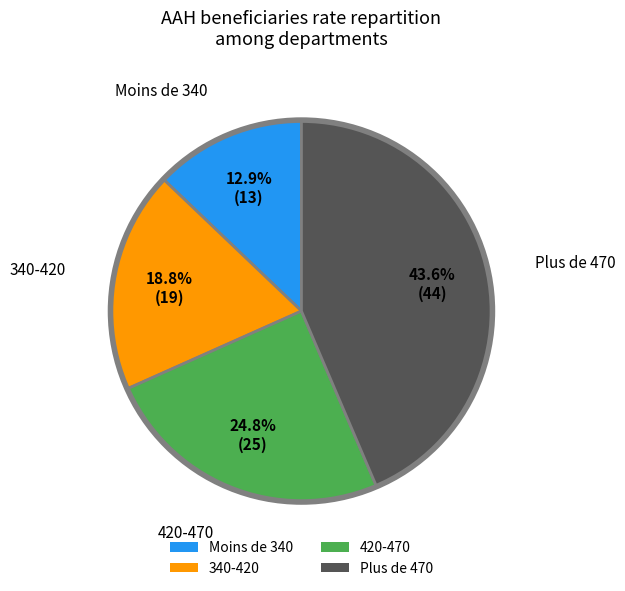

To the nearest percent, what is the difference between the 420-470 and Plus de 470 slice percentages?

19%